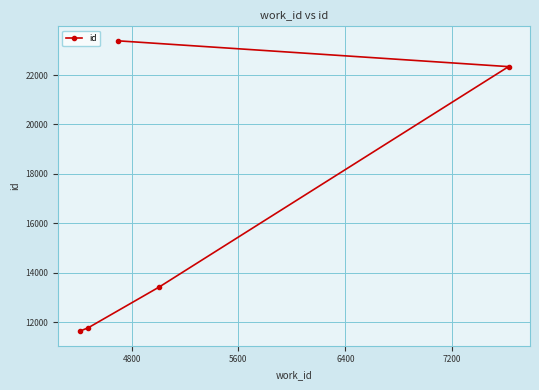

Reading left to right, what are all the values shown in this chart?

11637	11774	23384	13429	22341